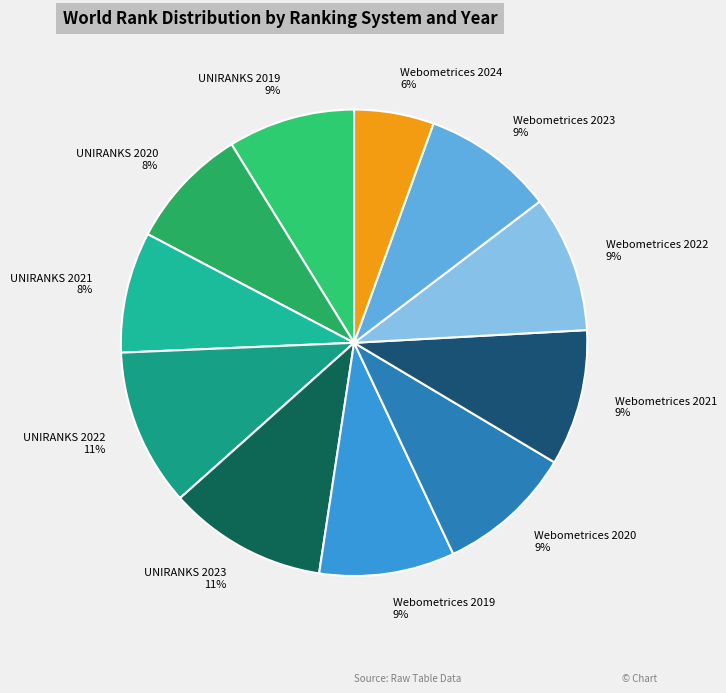

True or false: UNIRANKS 2022 accounts for 11% of the total.

True